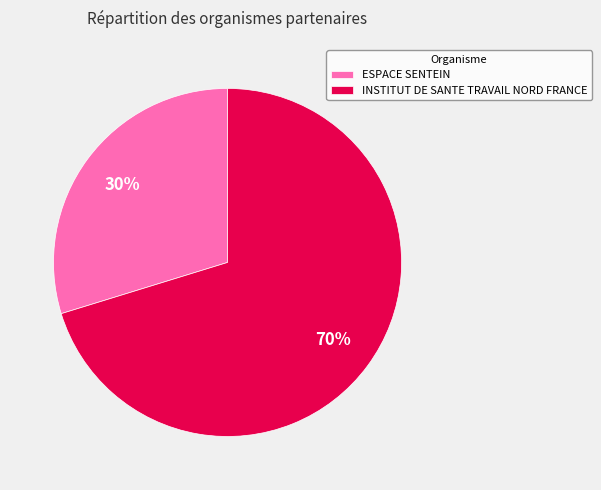

Count the number of slices in the pie.

2